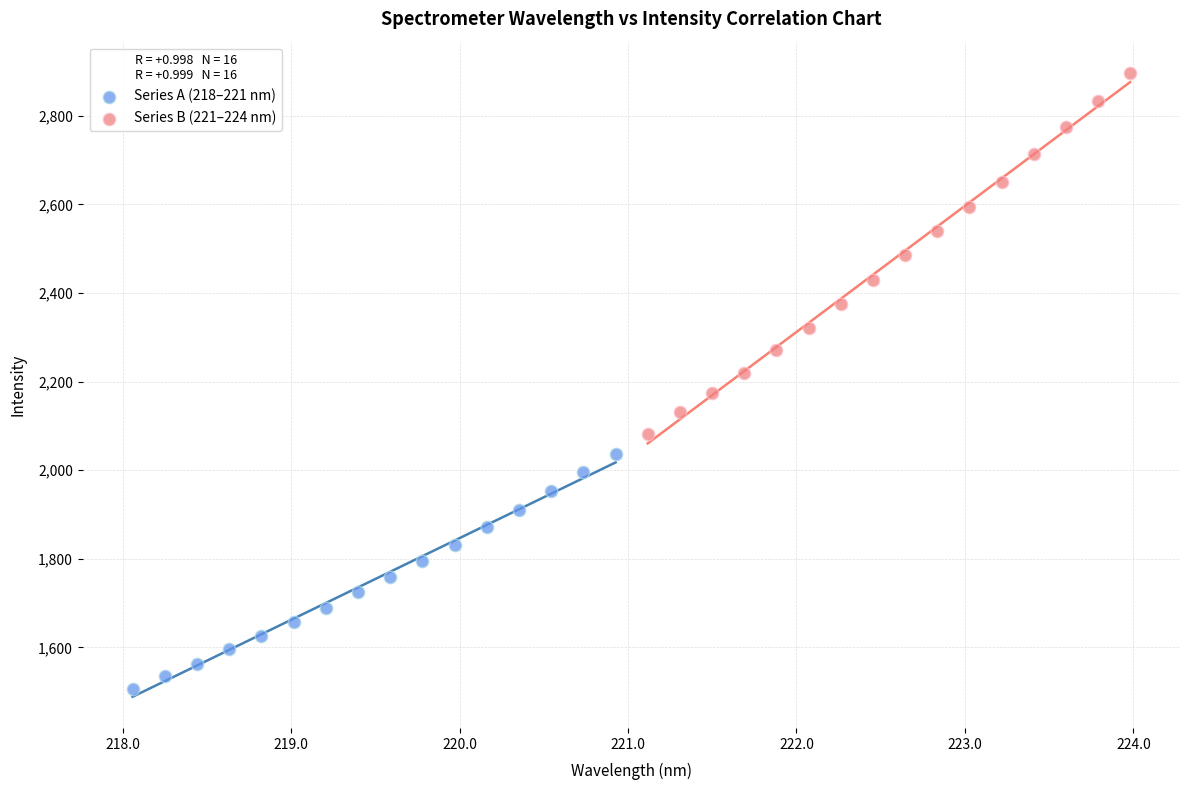

Which series has the largest Y range (max minus min)?

Series B (221–224 nm)